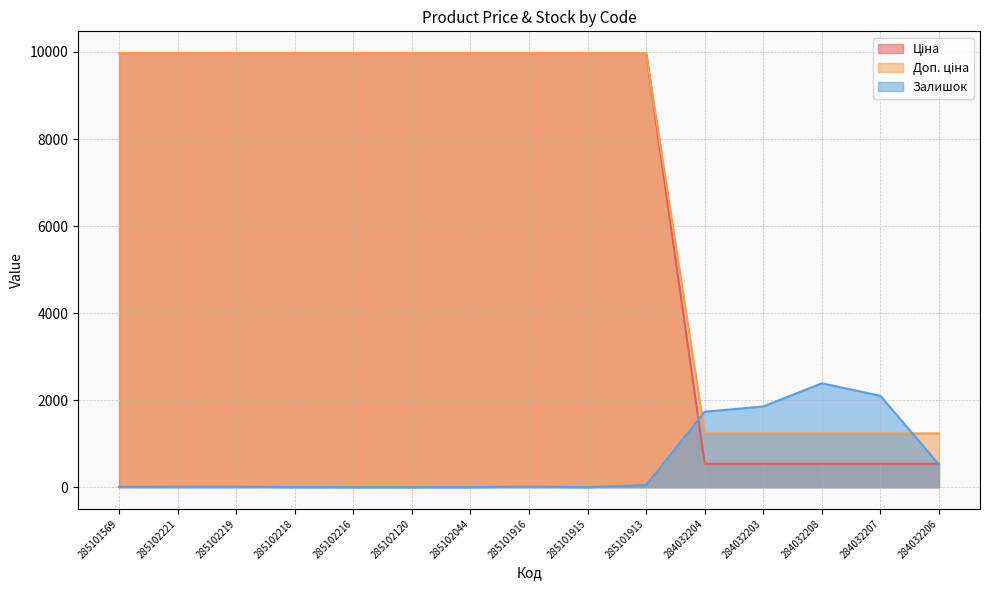

Rank the series by their maximum value, from highest to lowest.

Ціна, Доп. ціна, Залишок